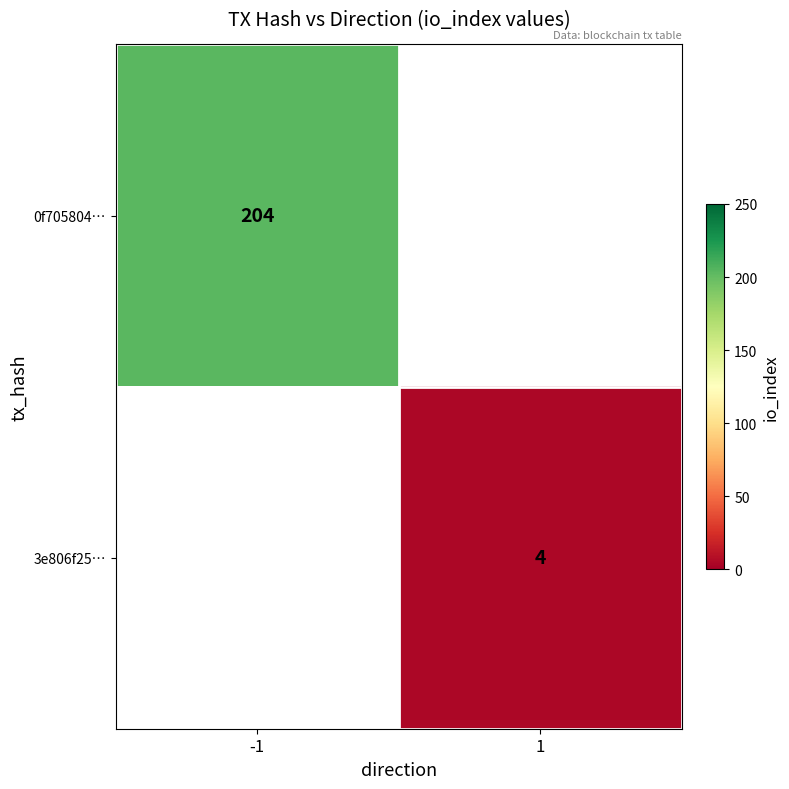

True or false: 0f705804… has a value of 204 at -1.

True